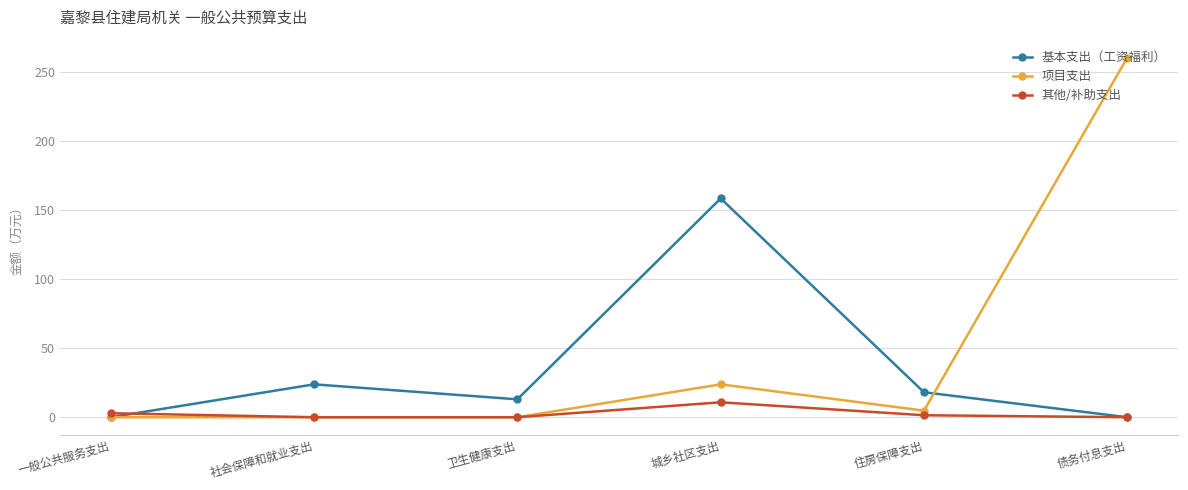

What position from the left is 债务付息支出?

6